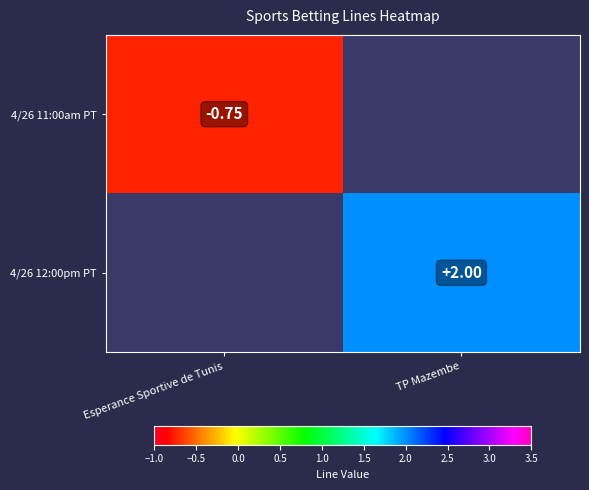

Is the value of 4/26 11:00am PT at Esperance Sportive de Tunis greater than the value of 4/26 12:00pm PT at TP Mazembe?

No